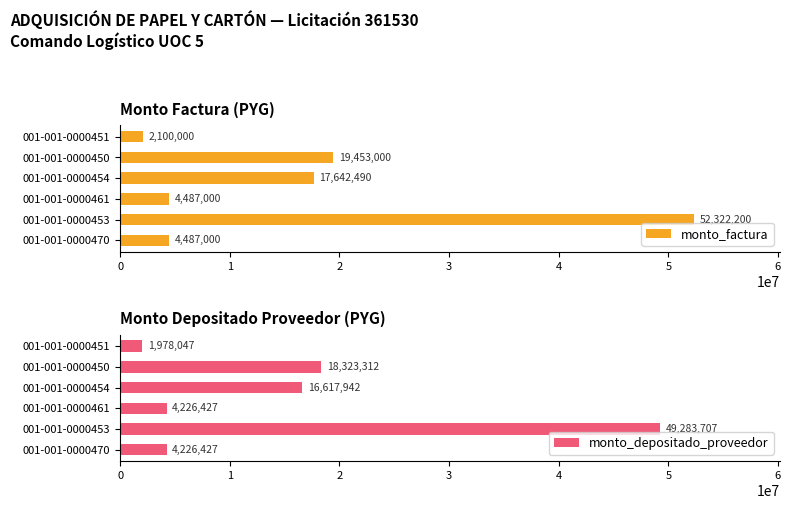

What is the sum of all monto_depositado_proveedor values?

94655862